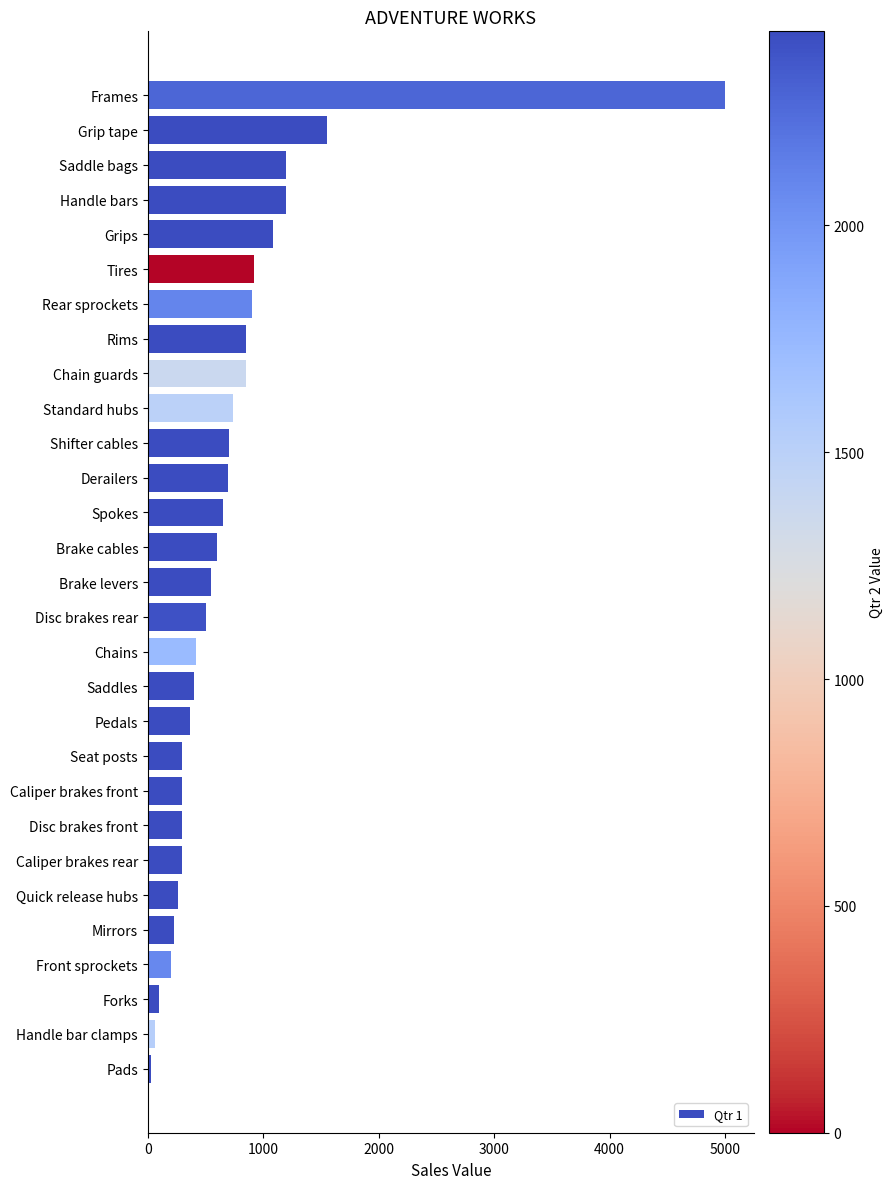

What is the smallest value displayed?

30.0